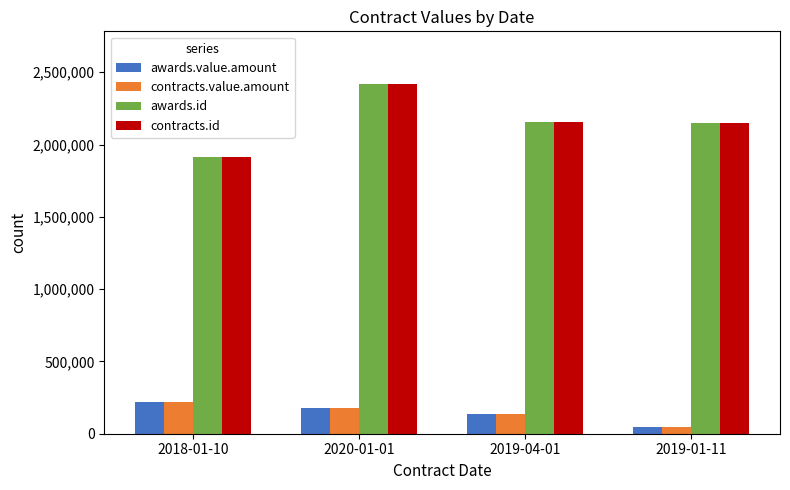

What is the maximum value for awards.value.amount?

220000